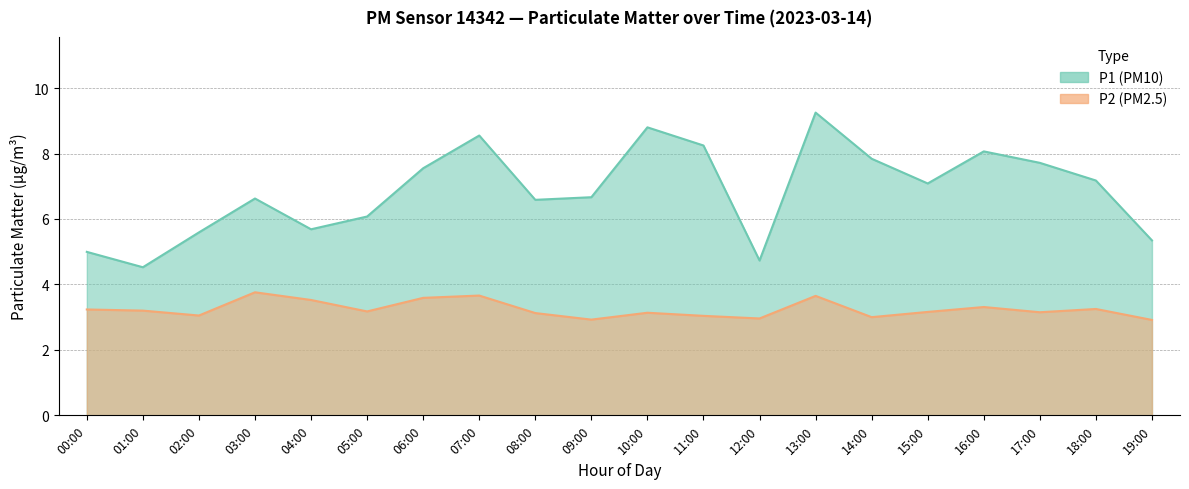

The P1 series shows 2.6 at 18:00. True or false?

False